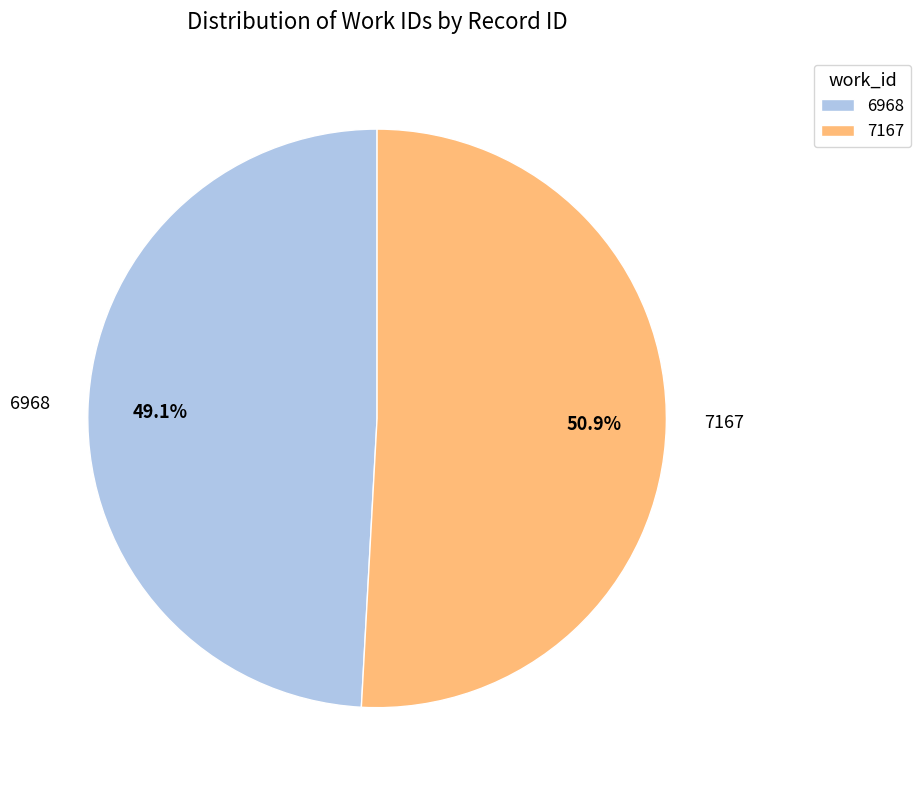

Approximately how many times larger is the value at 7167 compared to 6968?

1.0